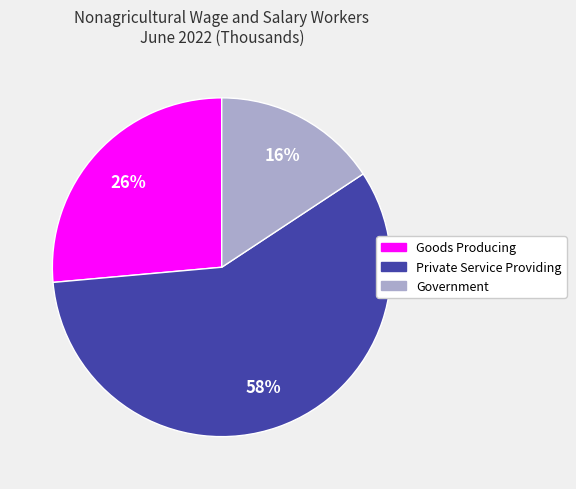

The Goods Producing slice represents 13% of the pie. True or false?

False